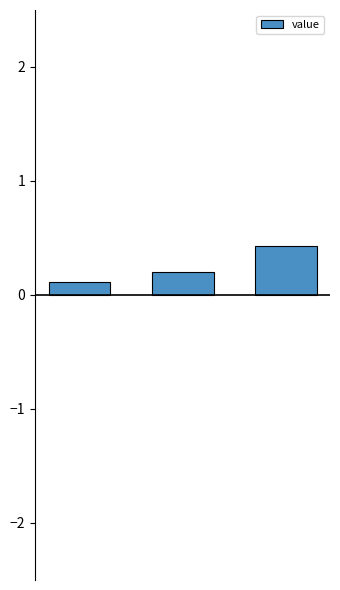

What is the value of the 2nd bar from the left?

0.2